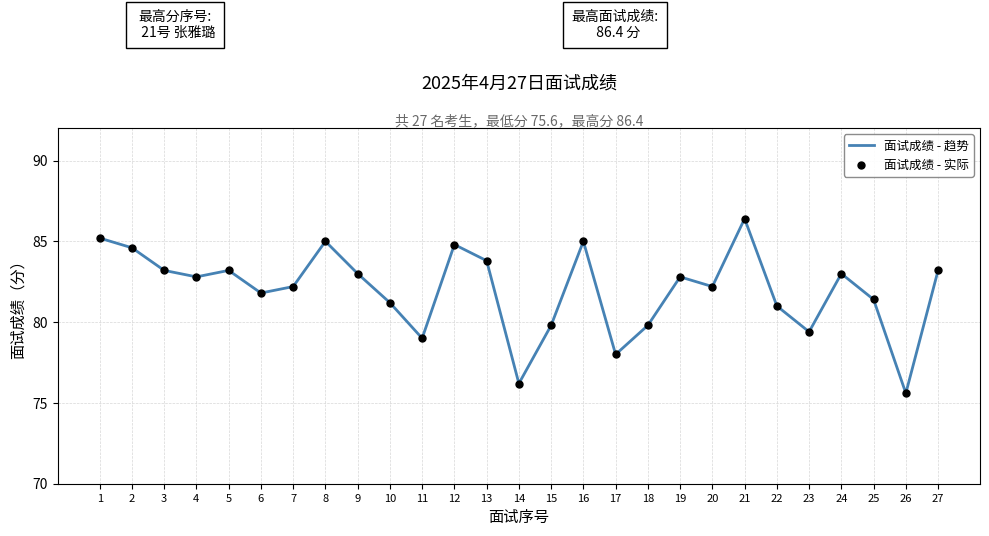

Approximately how many times larger is the value at 3 compared to 25?

1.0